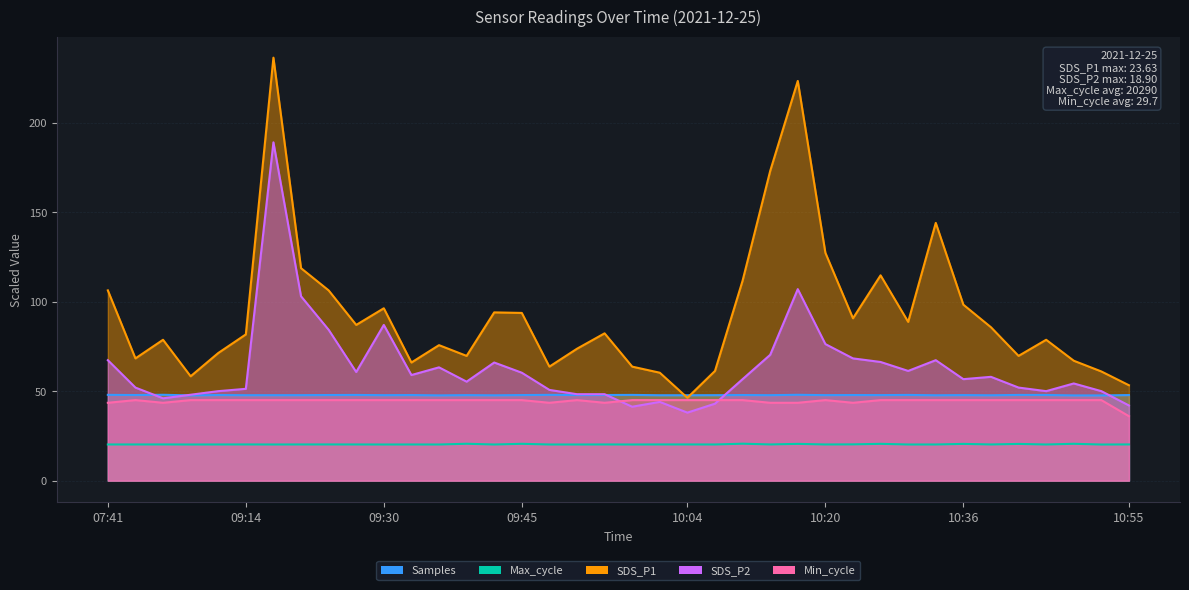

Which series changed the most between 10:39 and 10:52?

SDS_P1